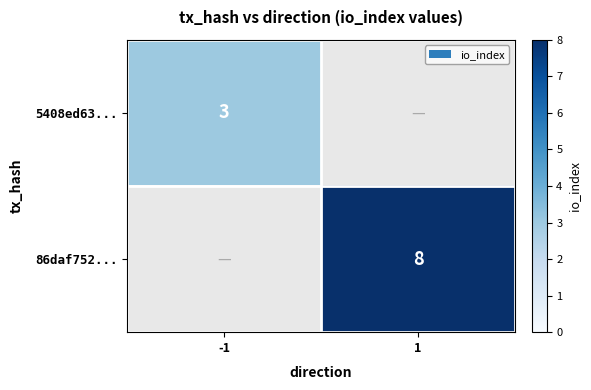

The 86daf752... series shows 8 at 1. True or false?

True